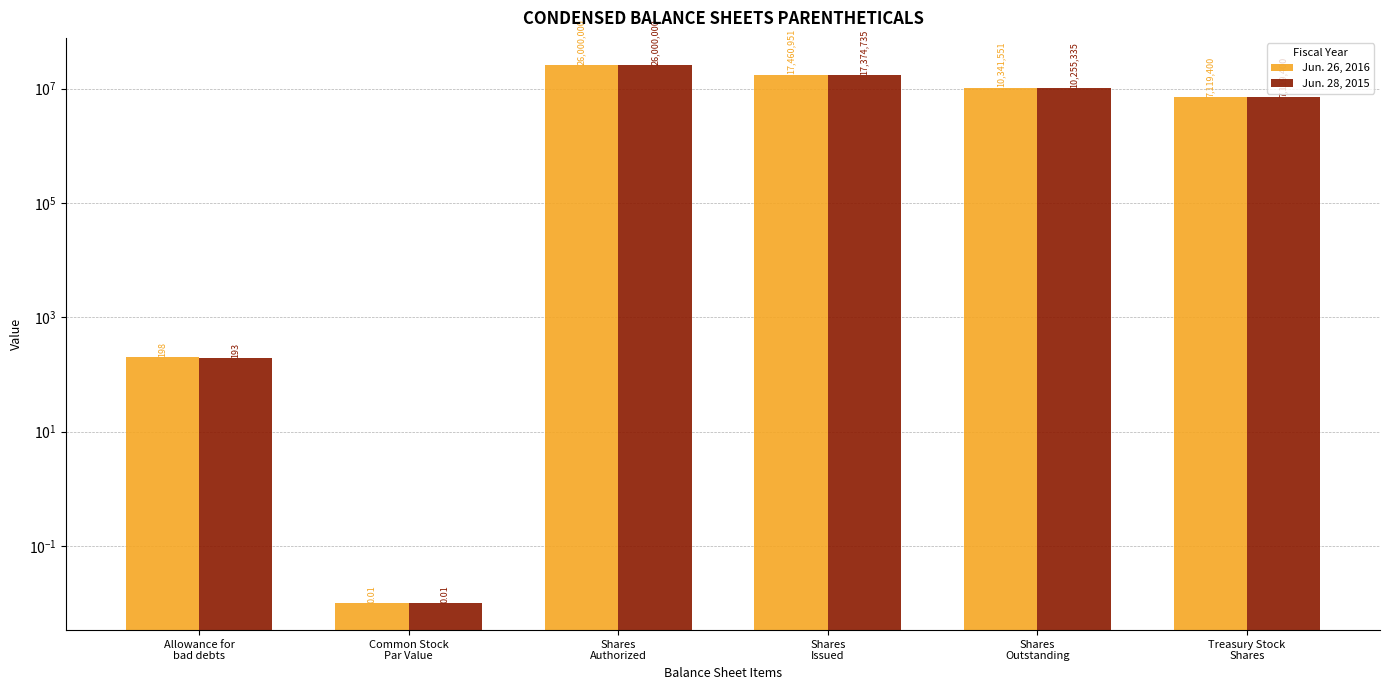

Does the chart contain stacked bars?

No